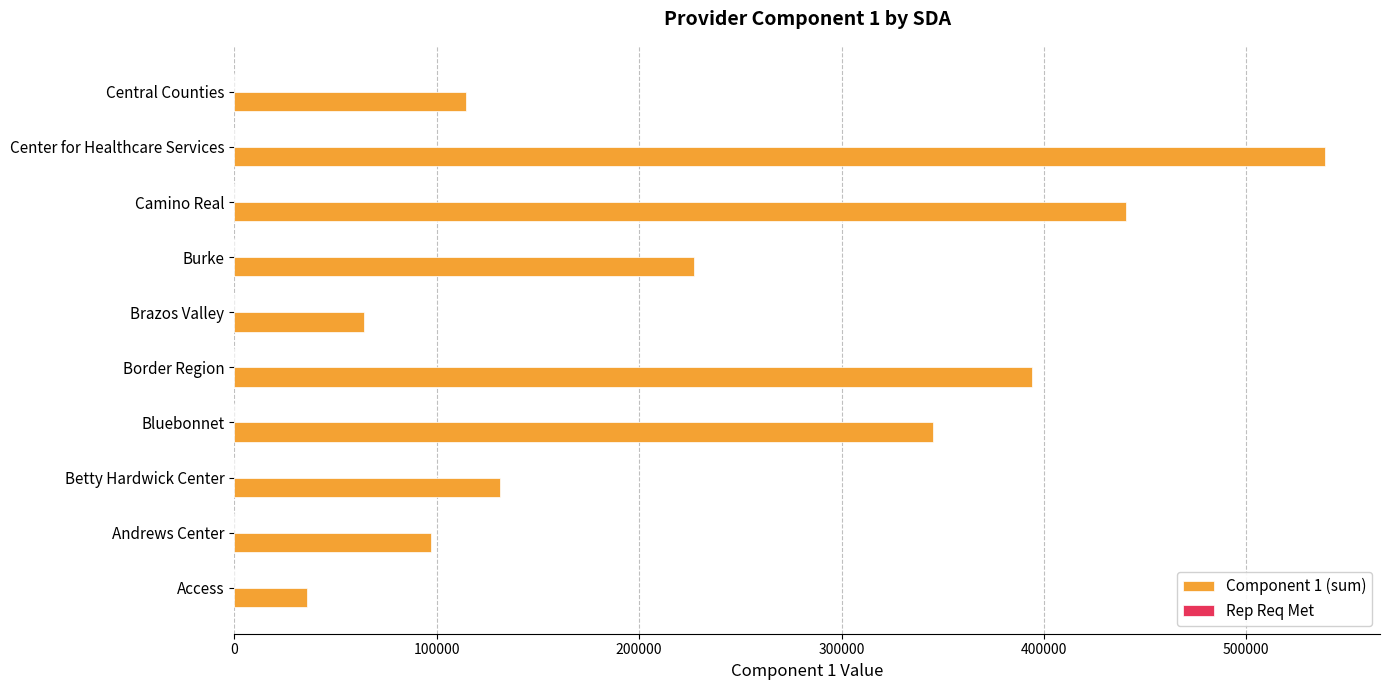

What is the change in value from Brazos Valley to Central Counties?

+50430.5